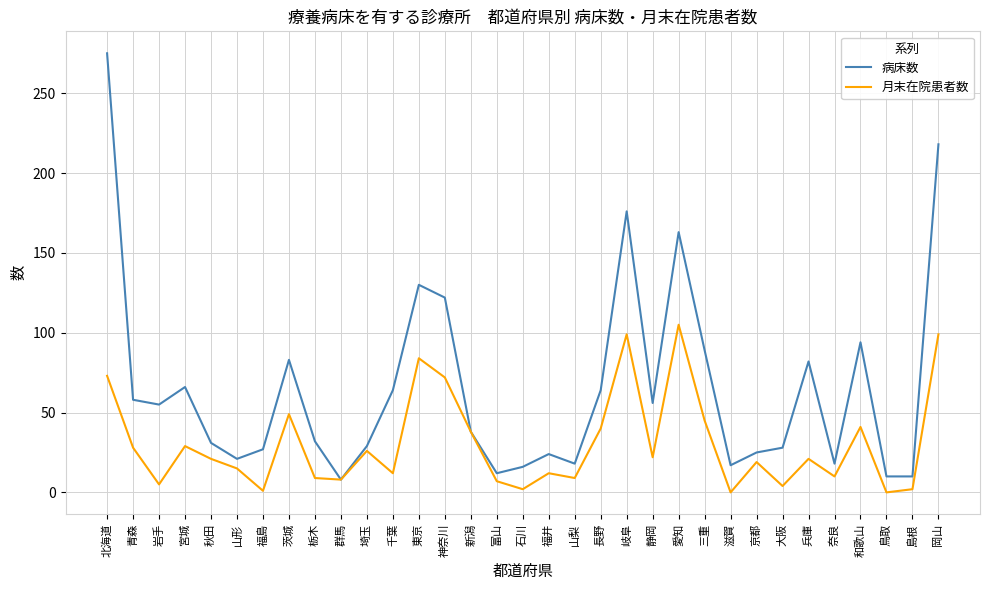

What is the lowest value of the 病床数 series?

8